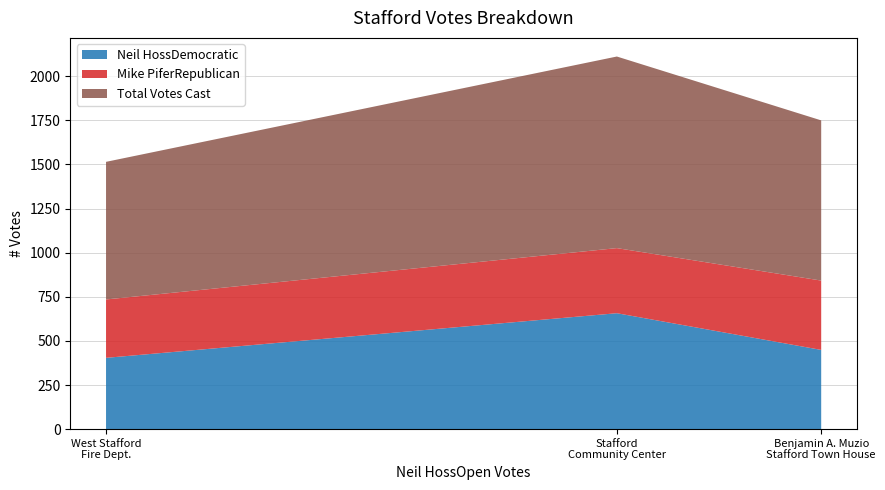

Where does the Neil HossDemocratic series first go above 449?

Stafford
Community Center